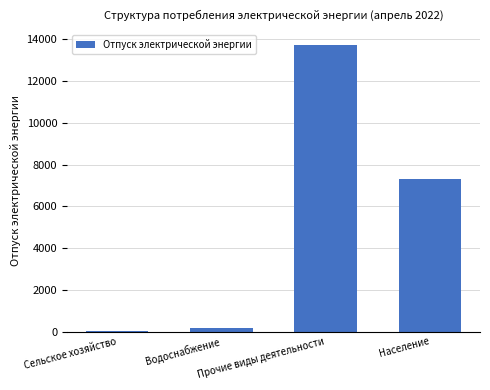

Count the number of data series in this chart.

1